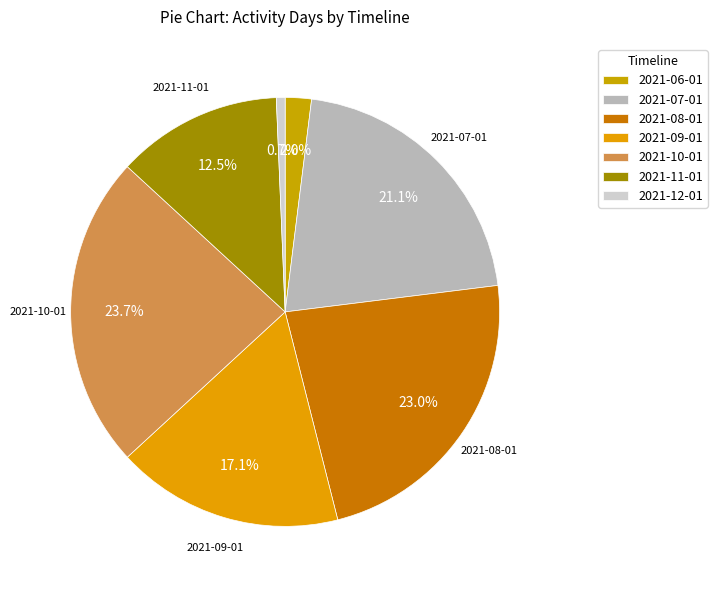

To the nearest percent, what is the combined percentage of 2021-08-01 and 2021-11-01?

36%